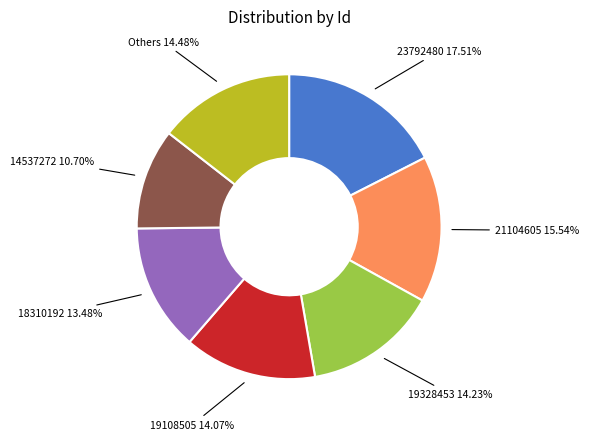

How many segments does this pie chart have?

7